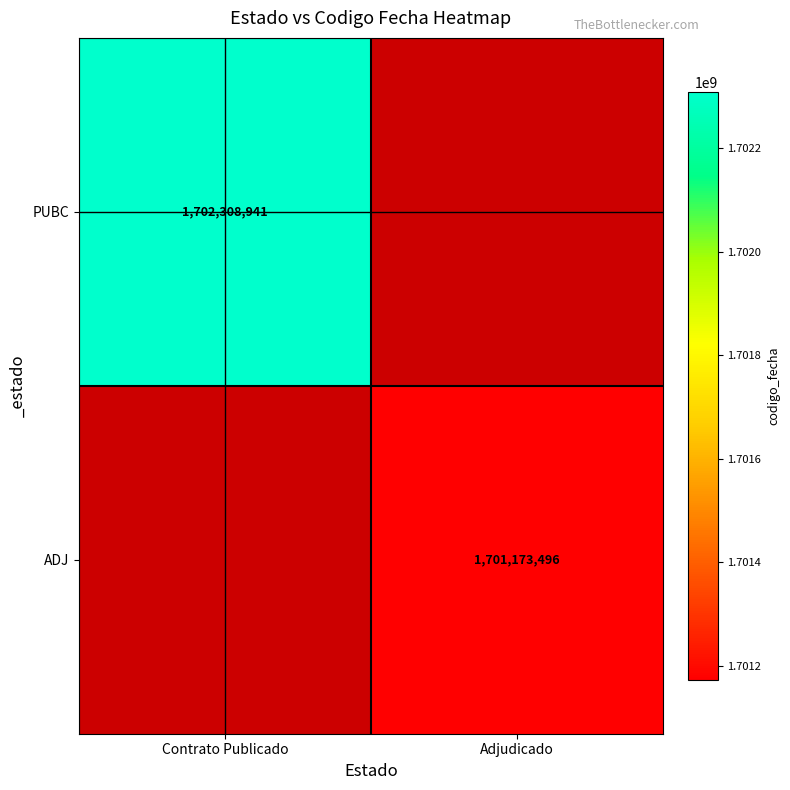

The ADJ series shows 919717271 at Adjudicado. True or false?

False